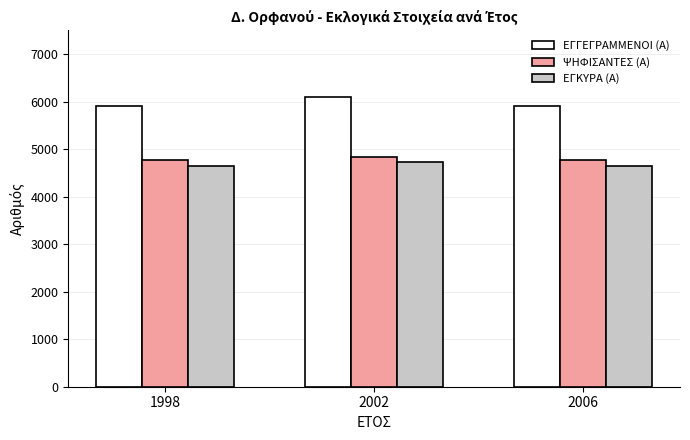

At 1998, list the series in order from smallest to largest.

ΕΓΚΥΡΑ (Α), ΨΗΦΙΣΑΝΤΕΣ (Α), ΕΓΓΕΓΡΑΜΜΕΝΟΙ (Α)